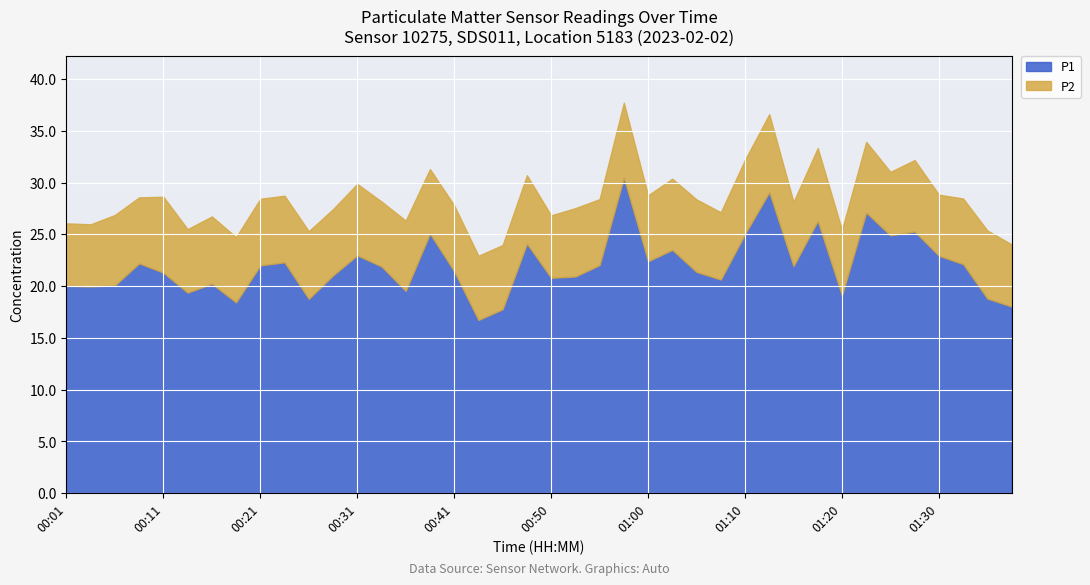

True or false: P1 and P2 cross at least once.

False